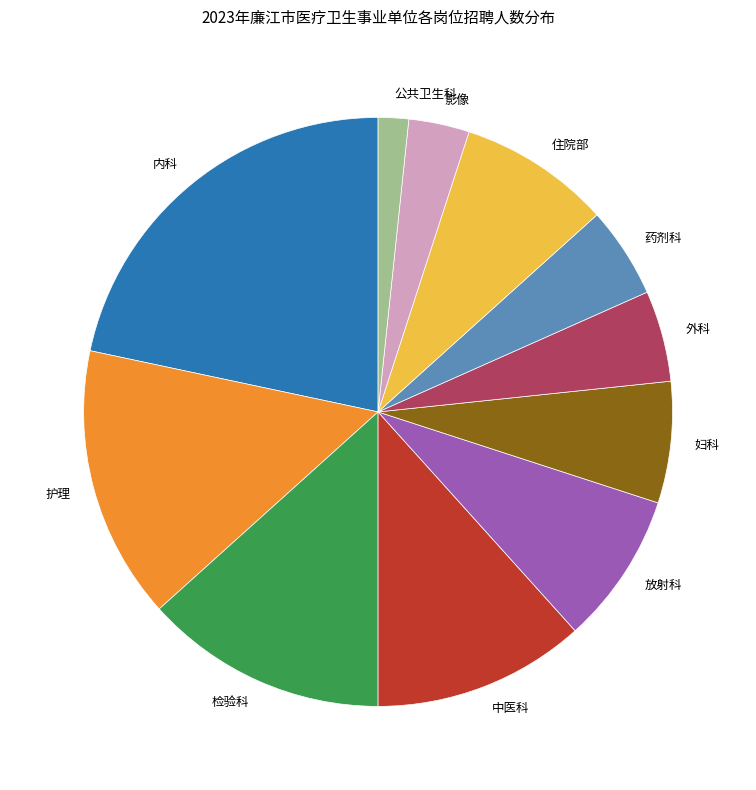

Approximately how many times larger is the value at 外科 compared to 护理?

0.3